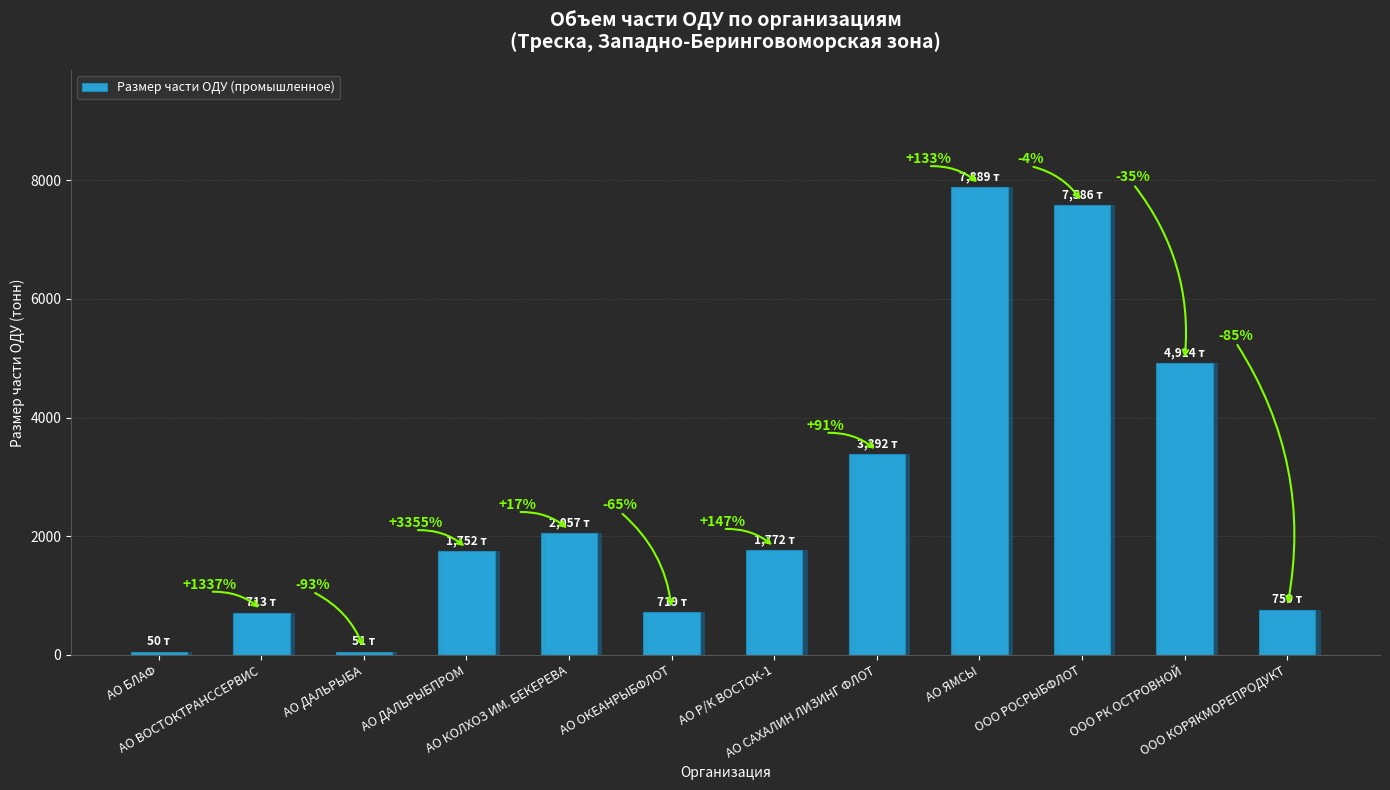

Which category has the highest value across all series?

АО ЯМСЫ